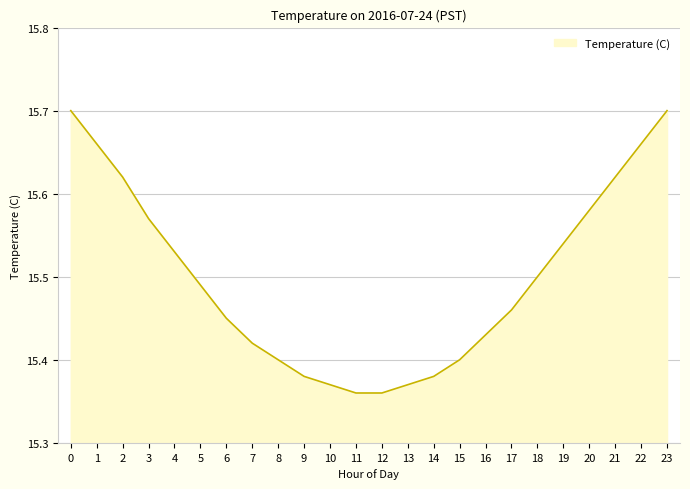

How many distinct data groups are displayed?

1